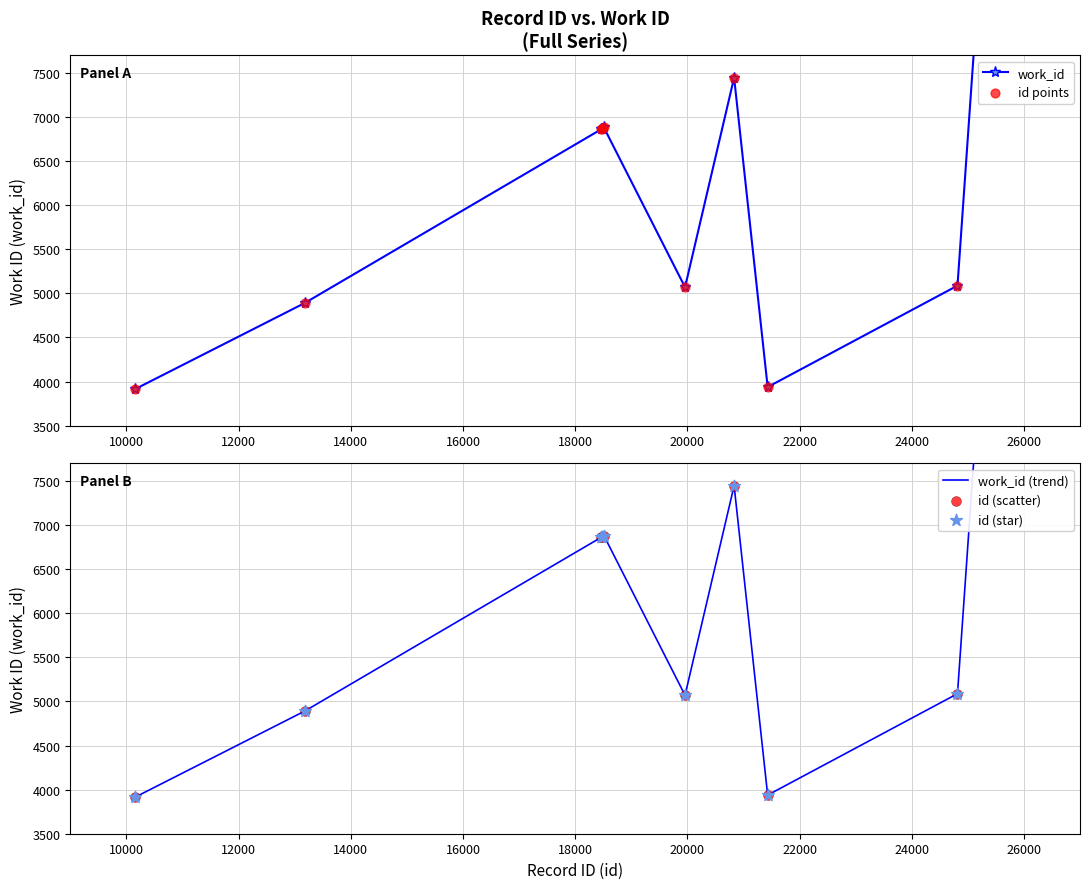

Which series reaches the minimum Y coordinate?

work_id